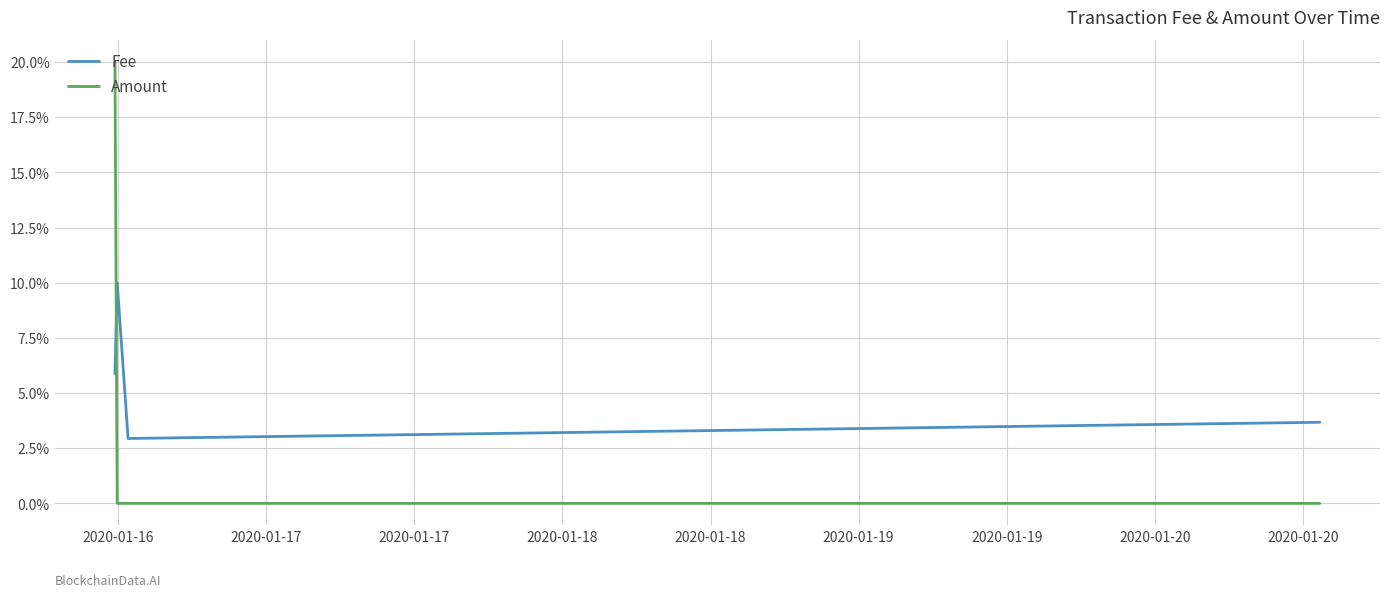

Which series has the widest spread of values?

Amount